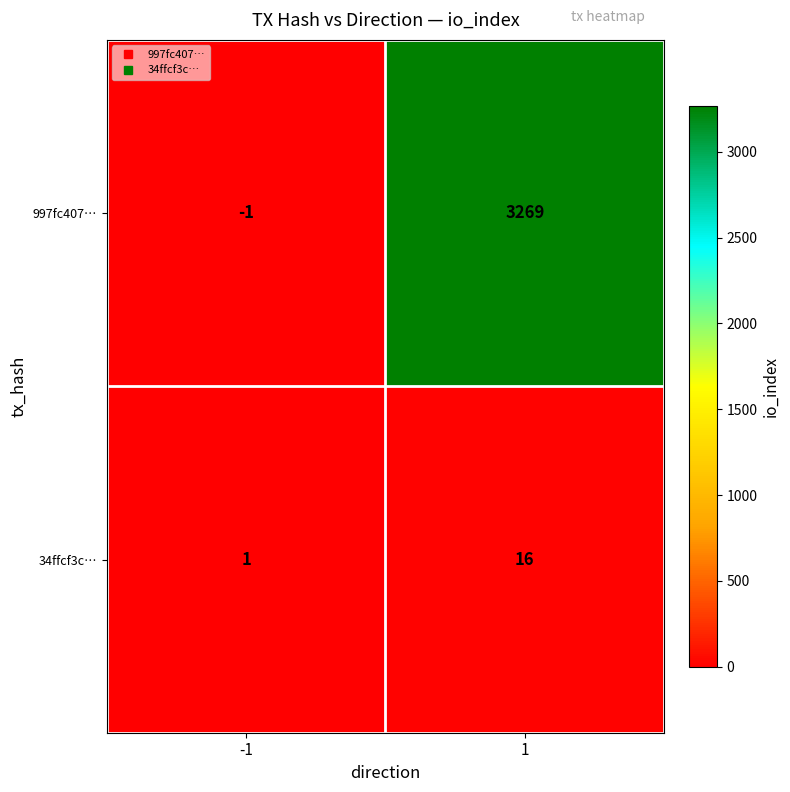

What is the greatest value displayed?

3269